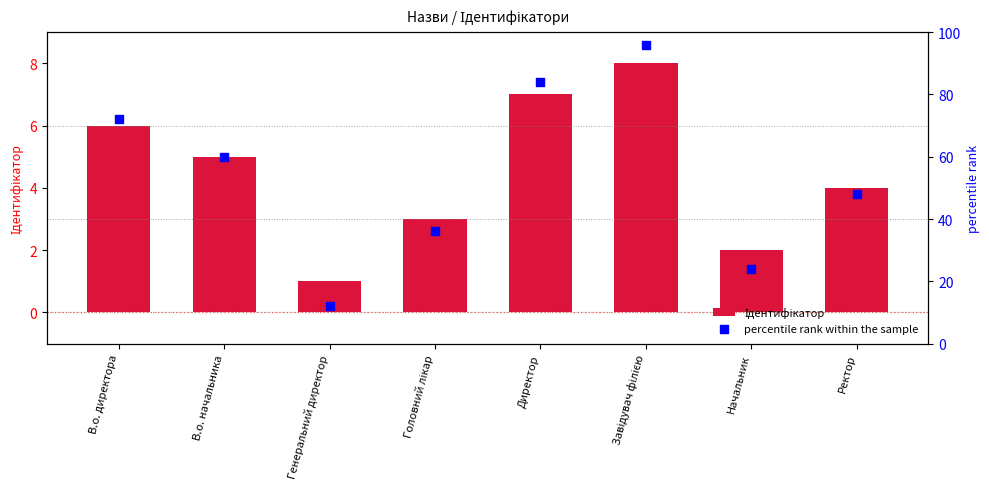

Which series has the largest total across all categories?

percentile rank within the sample